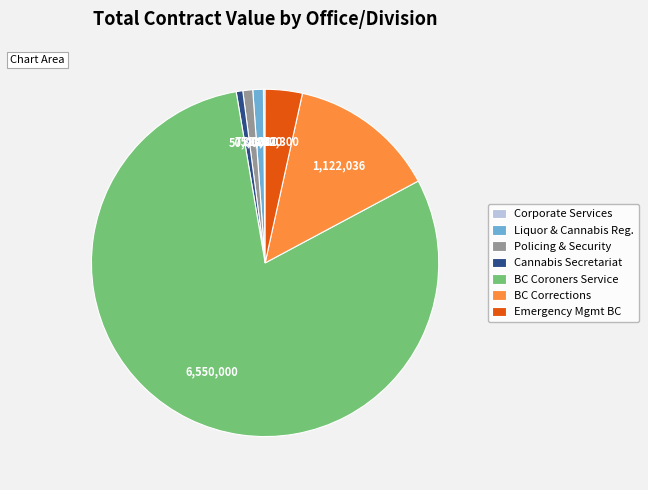

Is the sum of Policing & Security and BC Corrections greater than half?

No